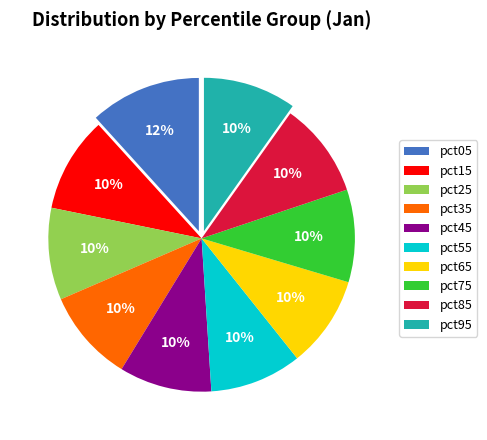

Which category has the biggest portion of the pie?

pct05